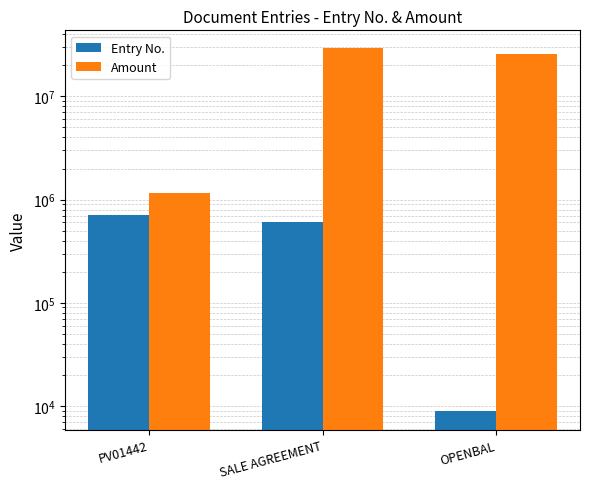

Which category has the lowest value in the Entry No. series?

OPENBAL